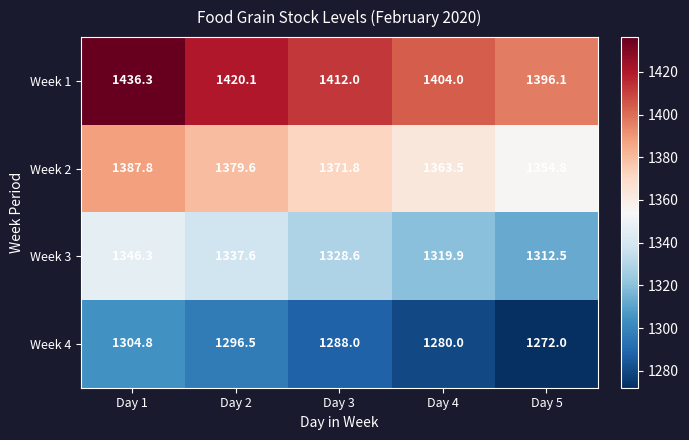

At which category is the sum across all series the highest?

Day 1